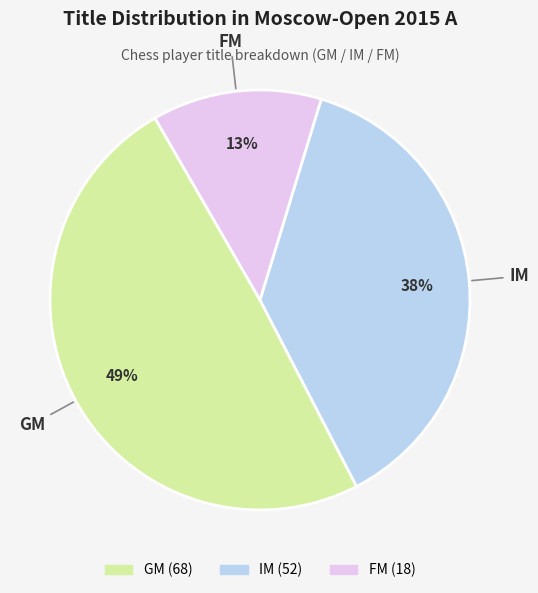

Is it true that GM is 64% of the pie?

False